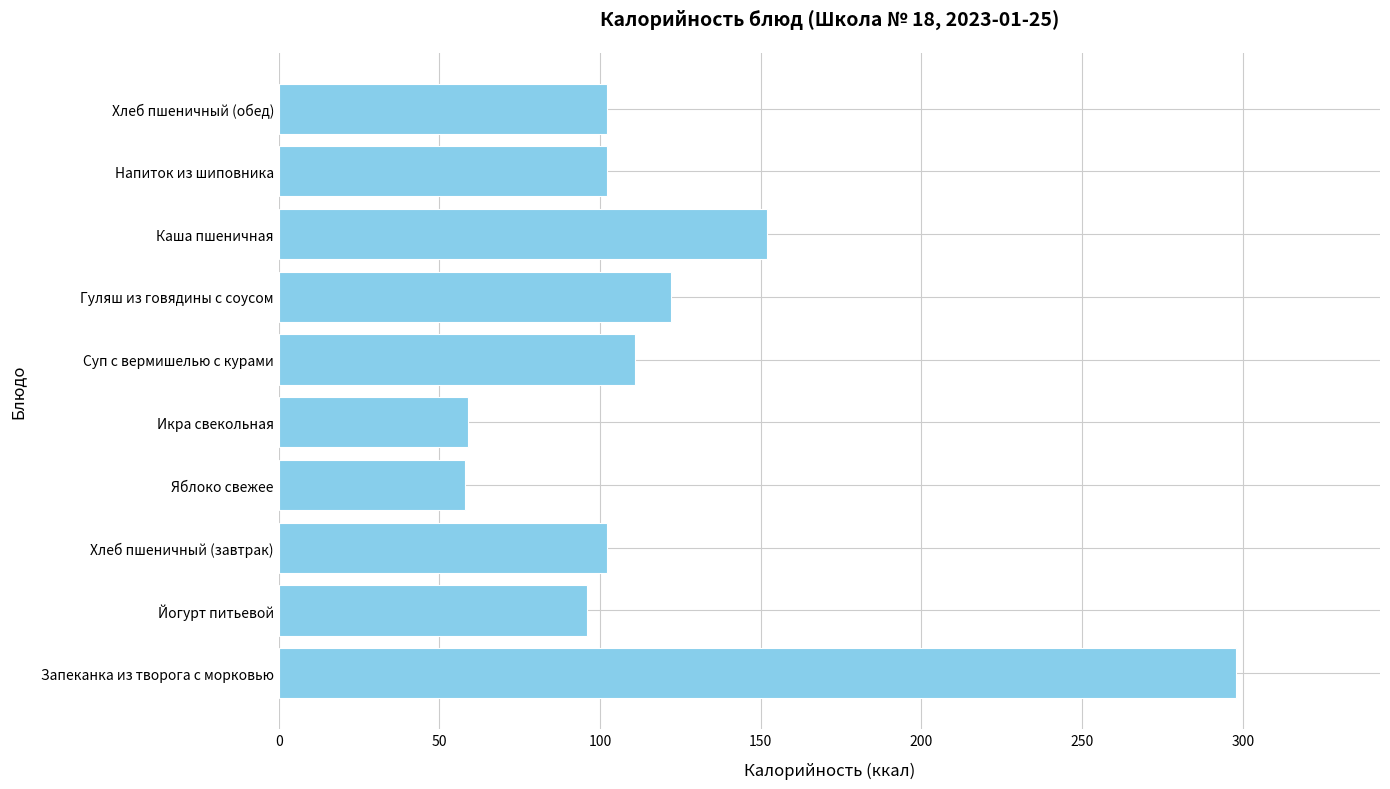

How many series are shown in this chart?

1